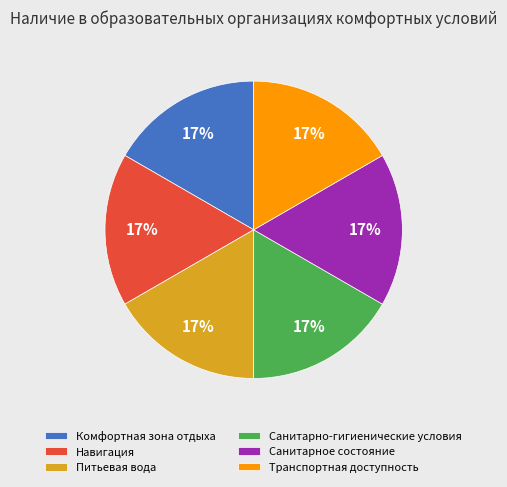

How many segments does this pie chart have?

6